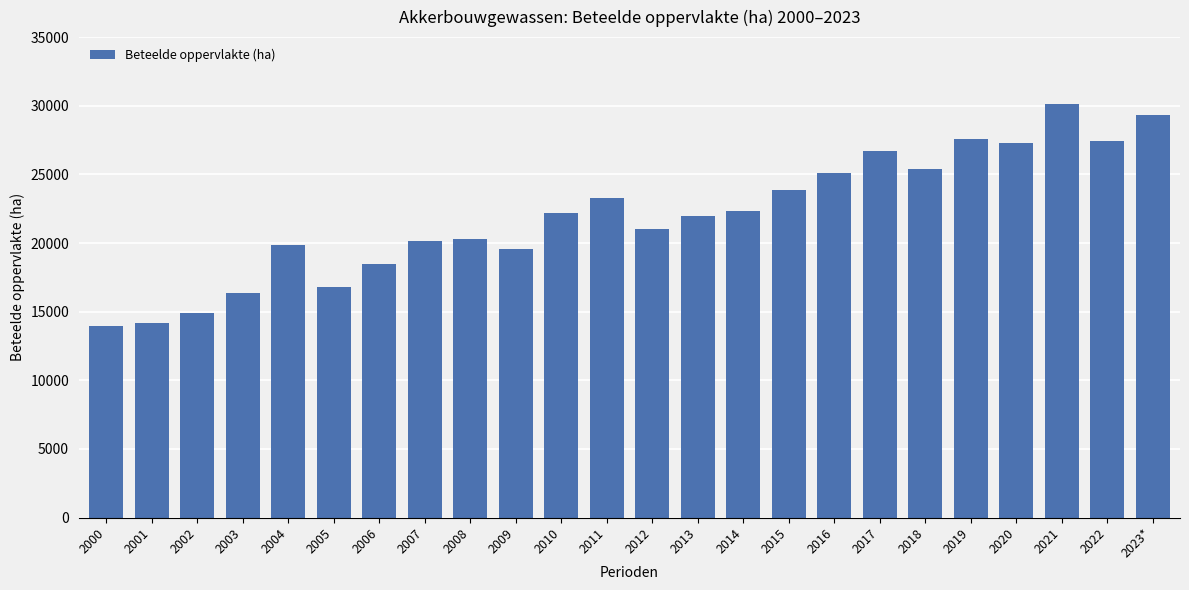

What is the ratio of the value at 2011 to the value at 2008?

1.1